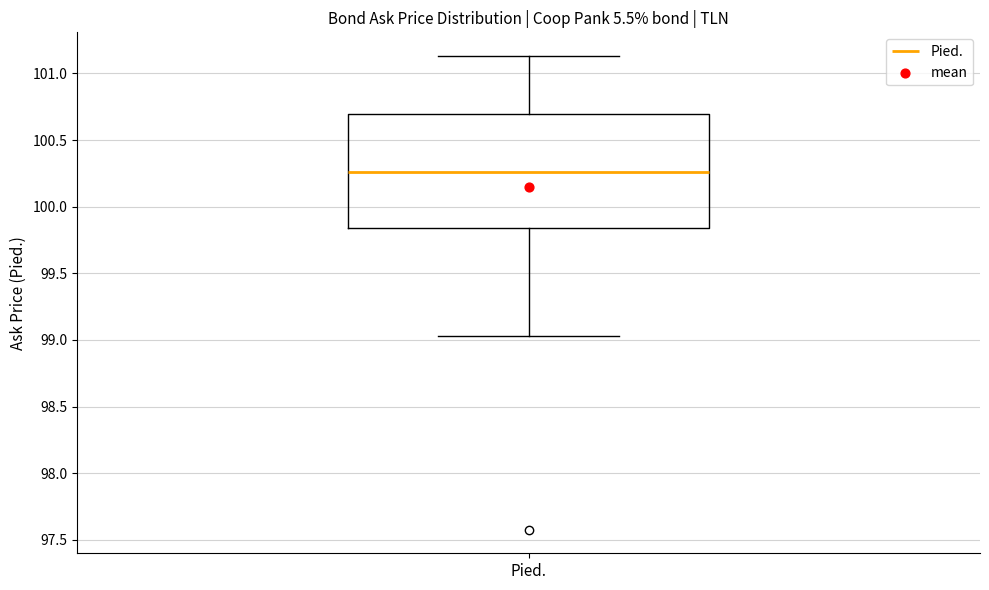

Where does the median line of the box for Pied. sit on the y-axis? The values are not printed on the chart, so give them approximately, as read against the axis.

100.25